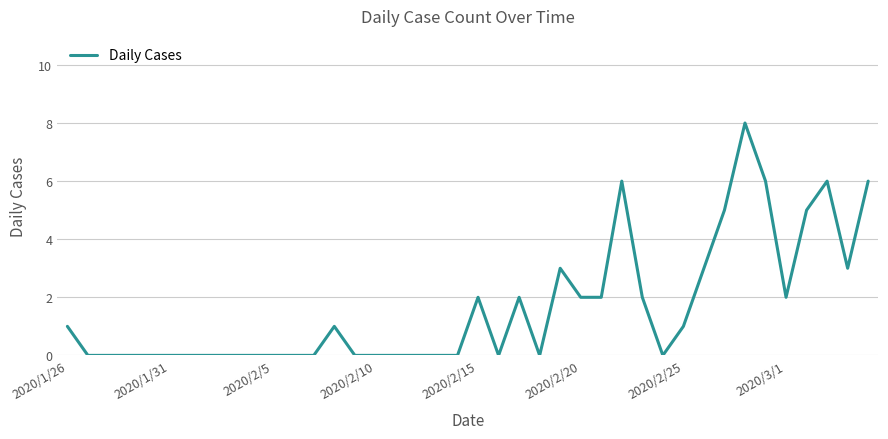

Count the number of data series in this chart.

1